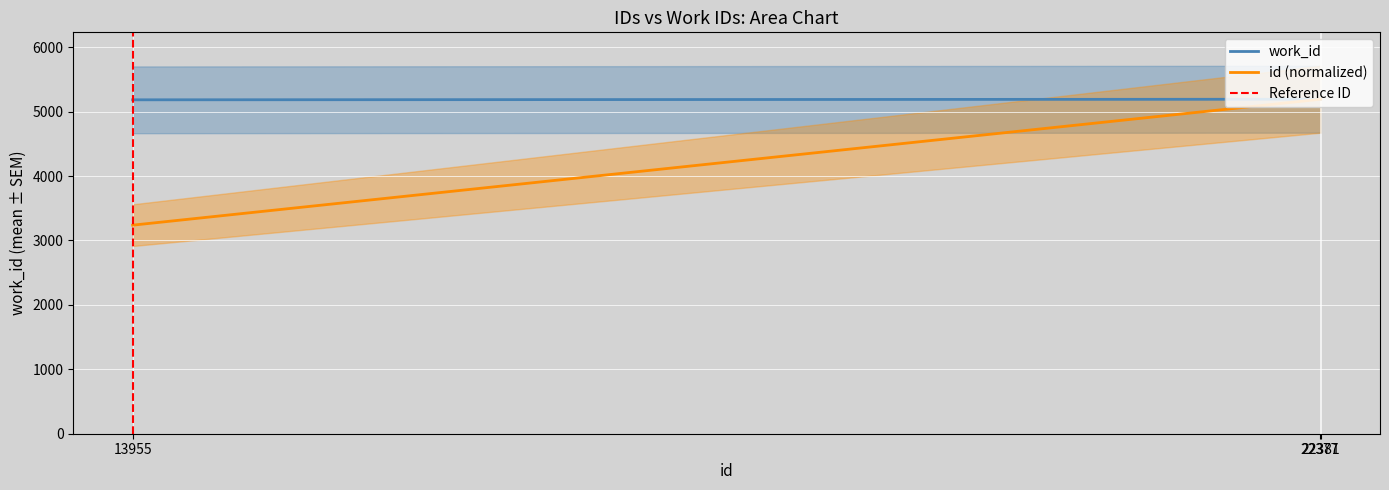

Is it true that id equals 792.4 at 13955?

False